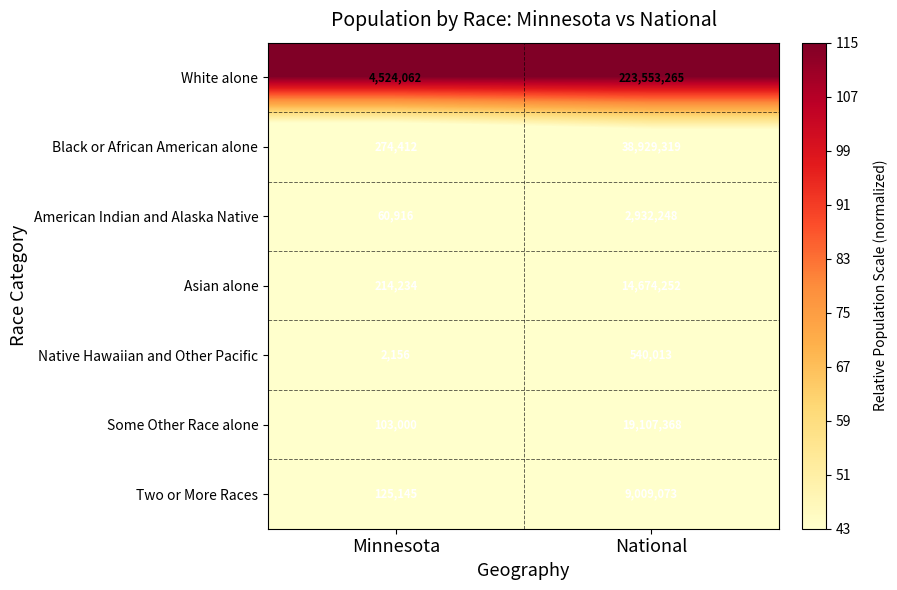

Which series changed the most between Minnesota and National?

White alone